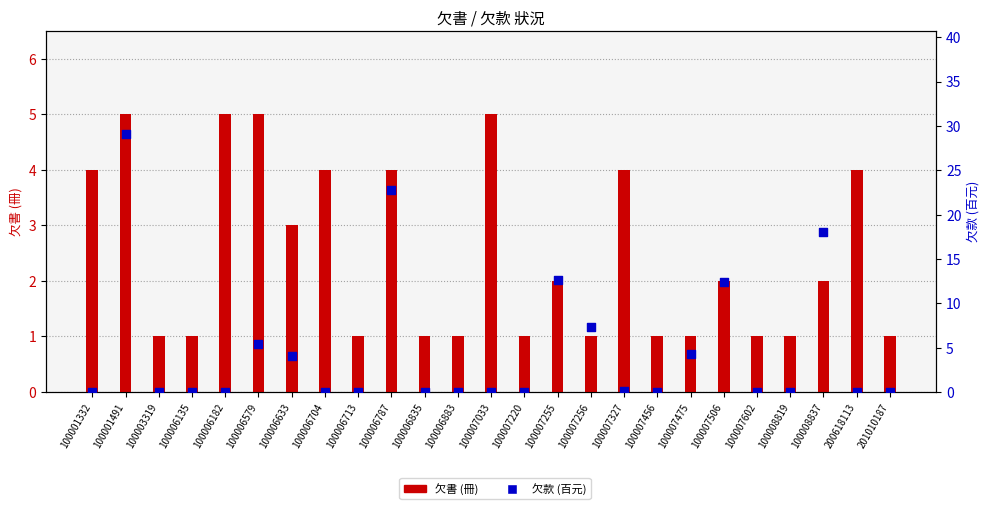

Which series has the largest total across all categories?

欠款 (百元)